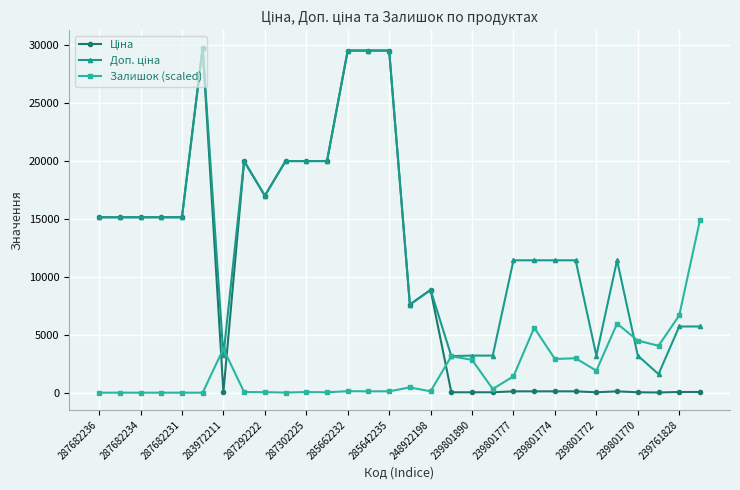

At how many categories does at least one series exceed 23773?

4